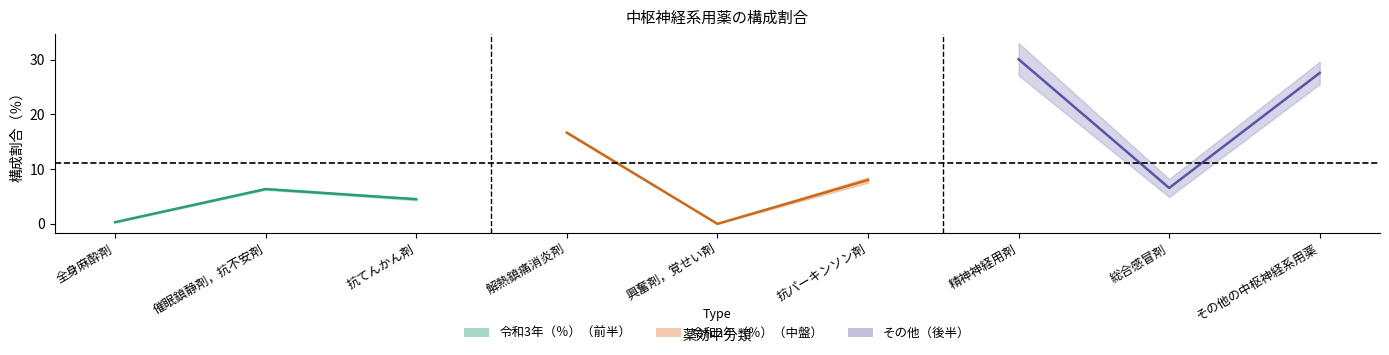

At which category is the sum across all series the highest?

精神神経用剤